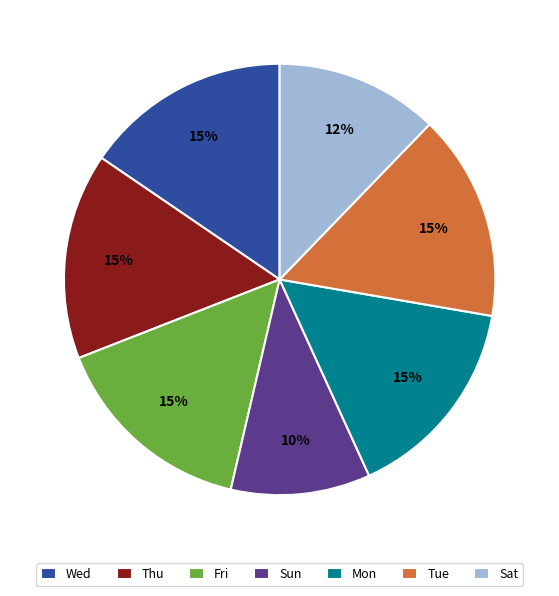

To the nearest percent, what is the combined percentage of Sat and Thu?

28%